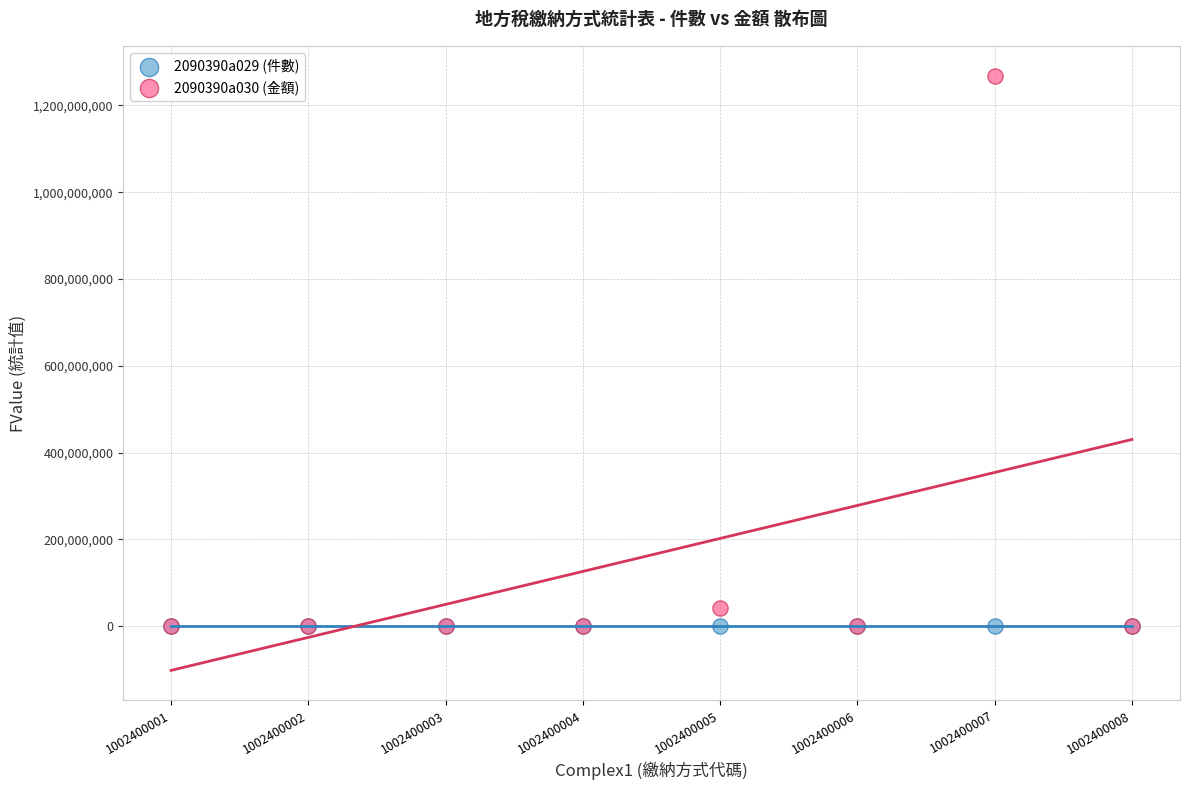

Across all series, what Y value is closest to 634475000?

41644650